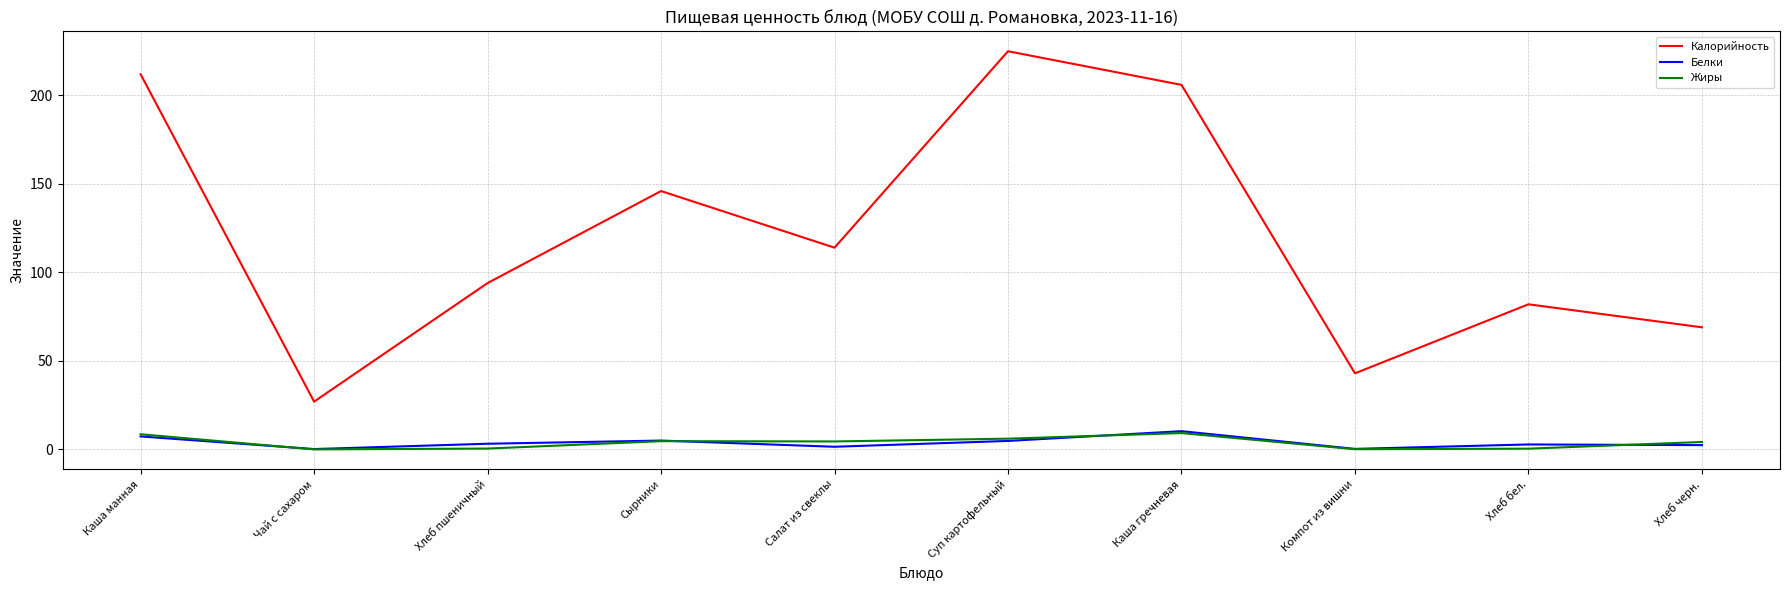

True or false: Калорийность and Жиры cross at least once.

False